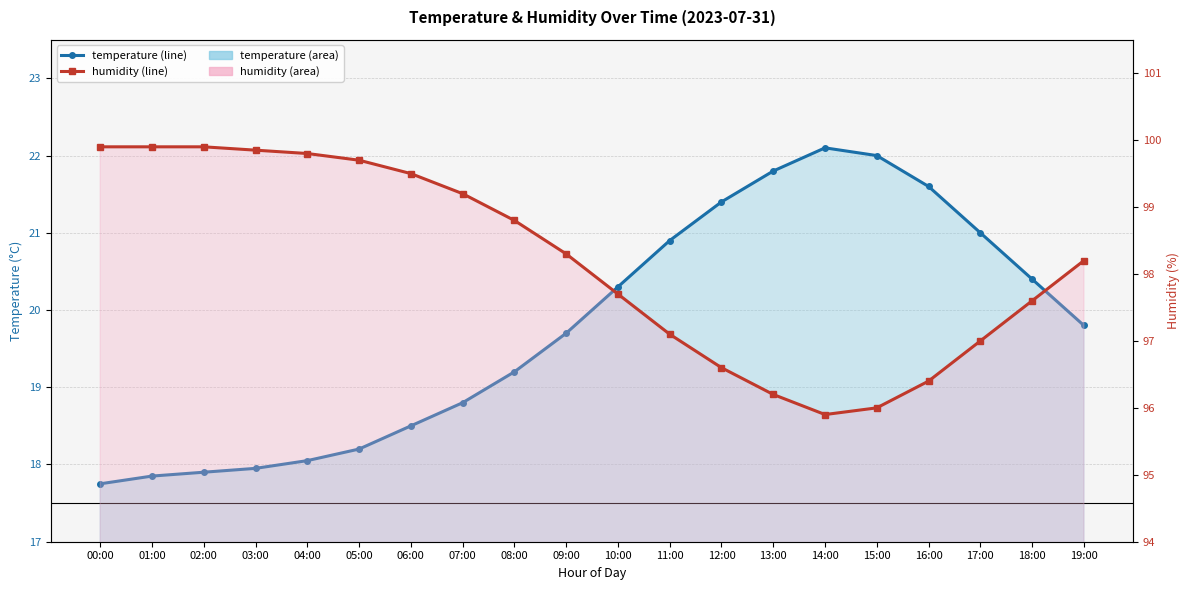

True or false: temperature and humidity cross at least once.

False